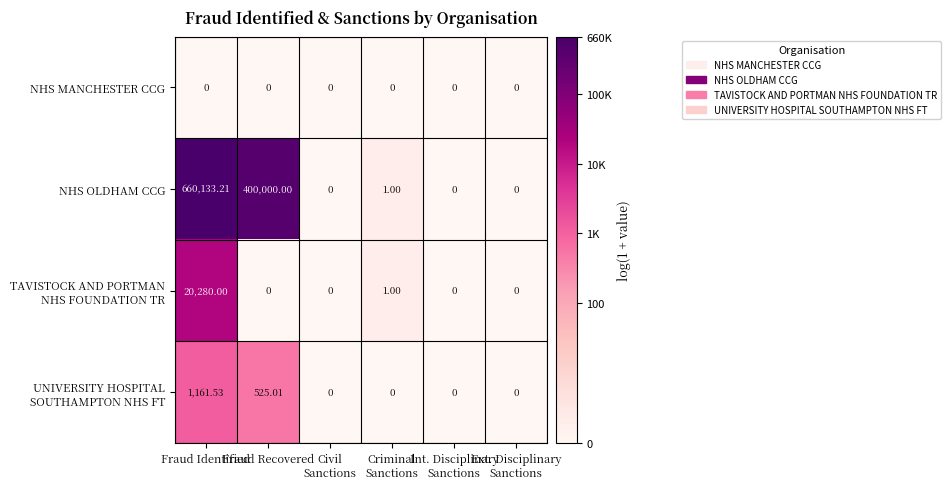

Which category has the highest value across all series?

Fraud Identified